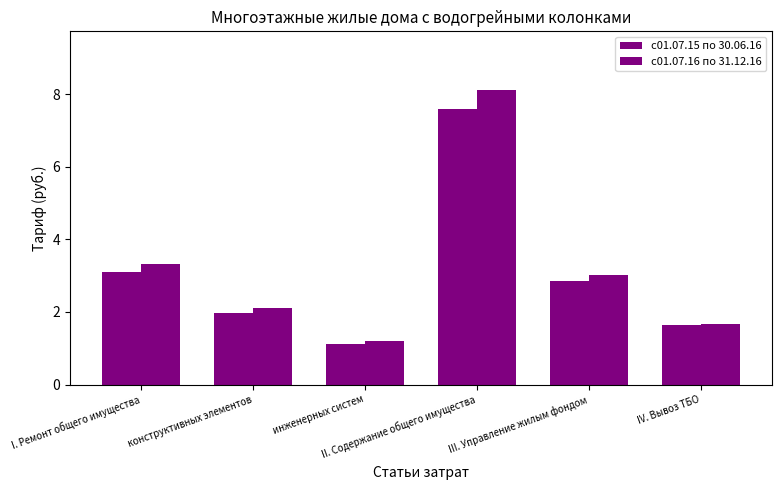

At which category is the sum across all series the highest?

II. Содержание общего имущества